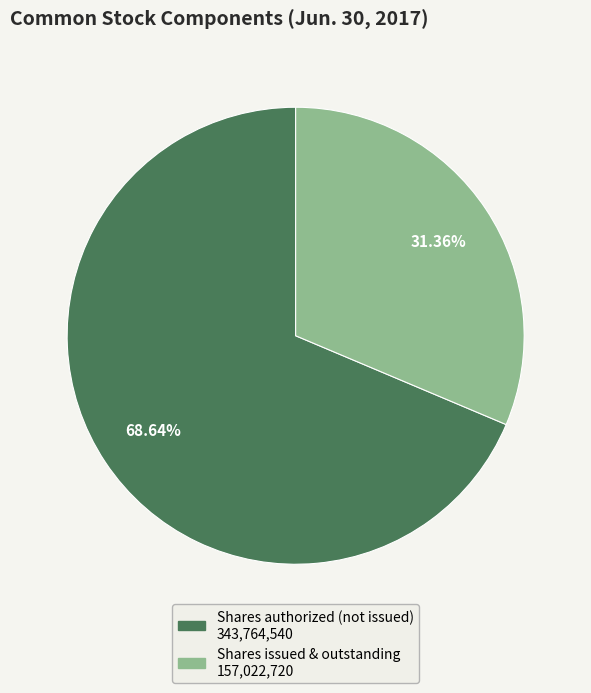

Is there any slice that represents more than half of the pie?

Yes